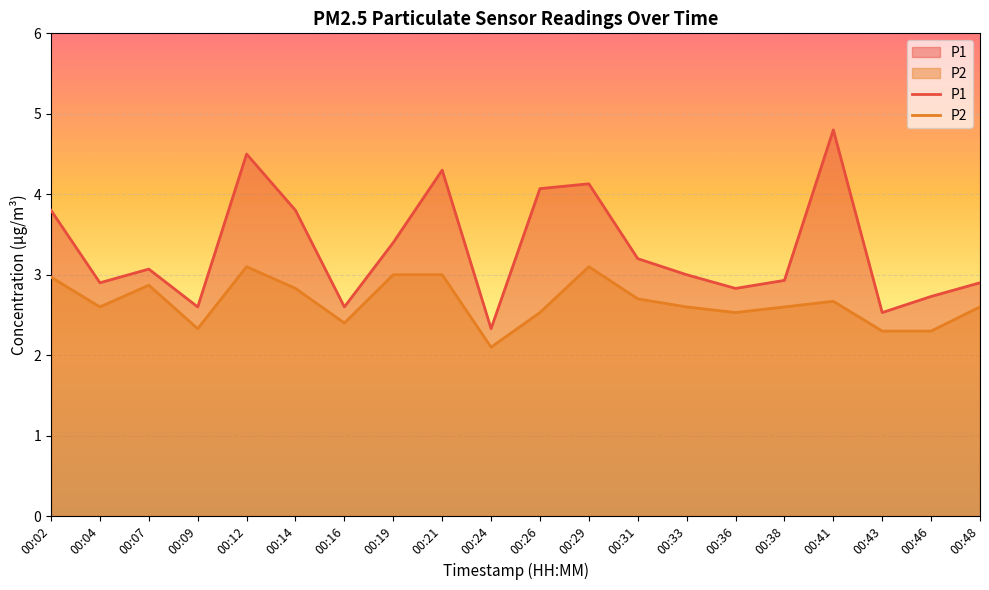

True or false: P1 and P2 cross at least once.

False